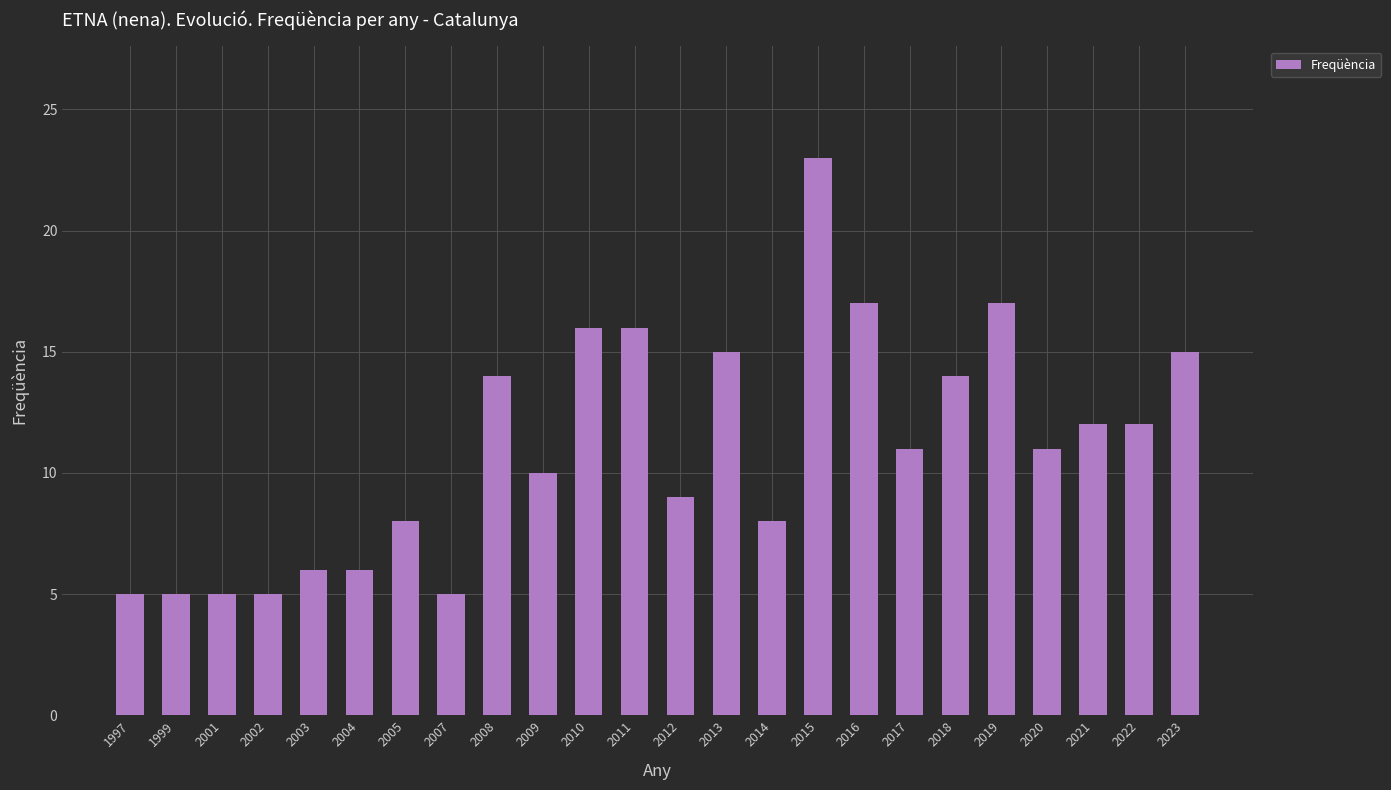

What is the sum of all values?

265